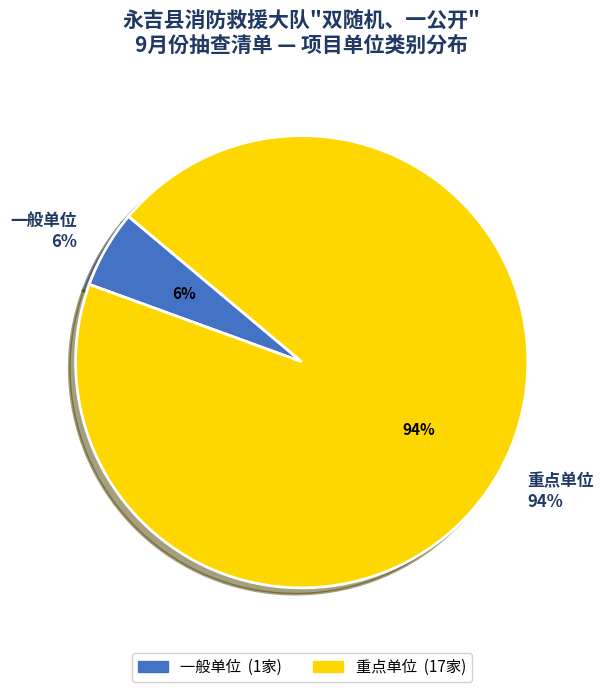

What percentage is the 重点单位 slice, to the nearest percent?

94%